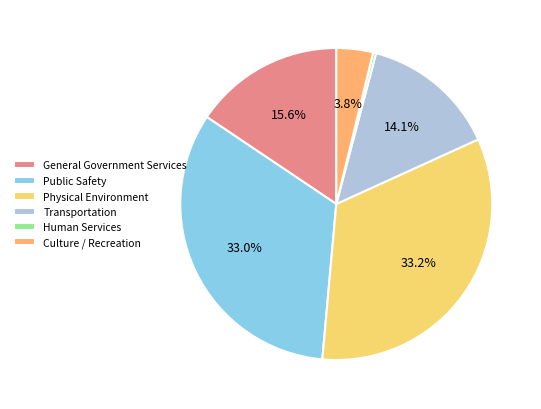

Which has a higher value, Physical Environment or Transportation?

Physical Environment